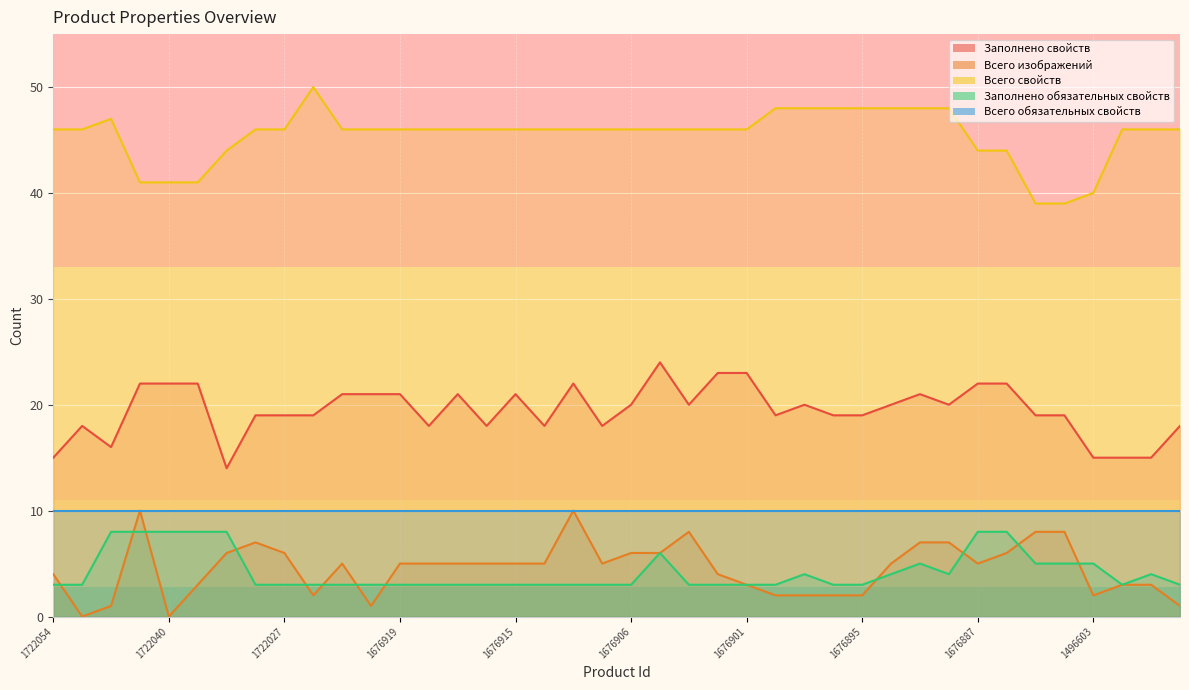

How many interior local valleys does the Заполнено свойств series have?

9